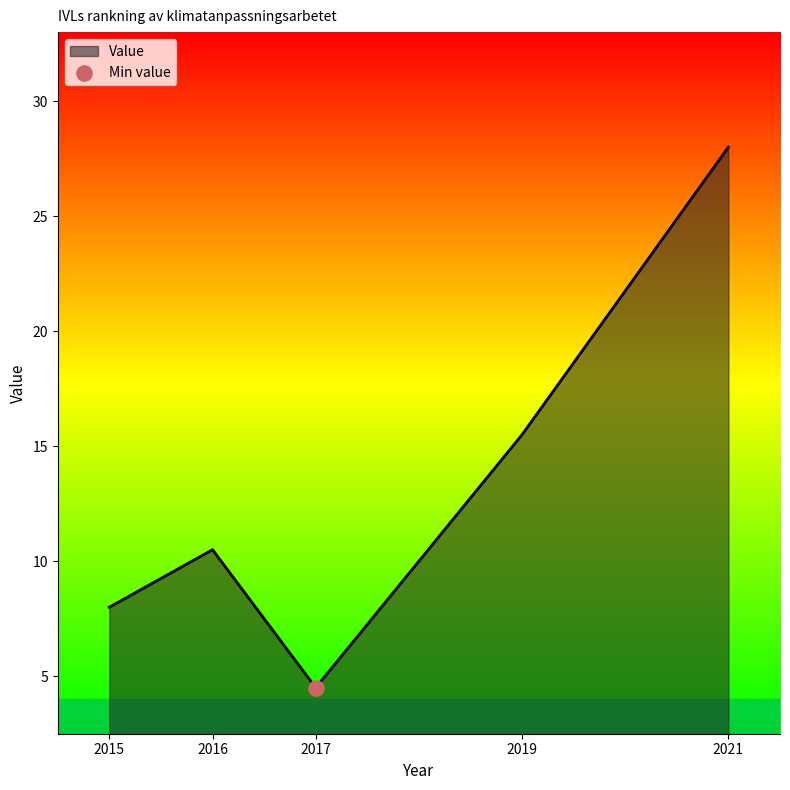

What is the change in value from 2019 to 2021?

+12.5